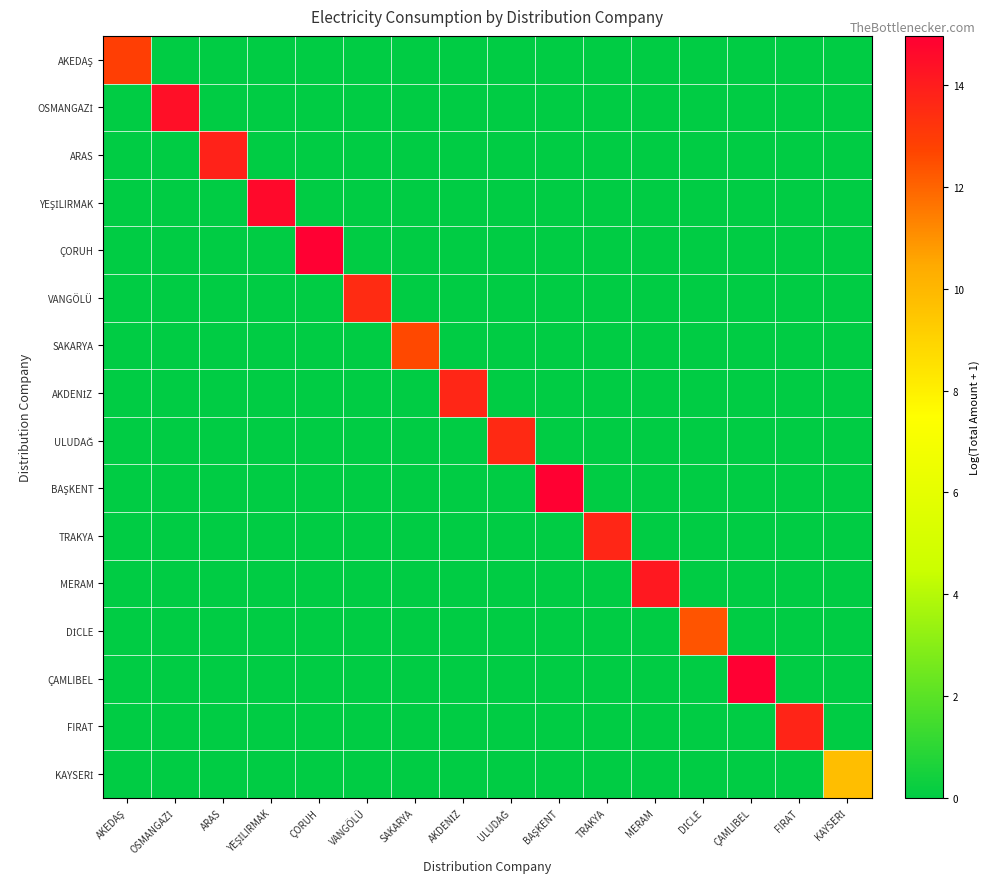

How many values in YEŞİLIRMAK are above zero?

1